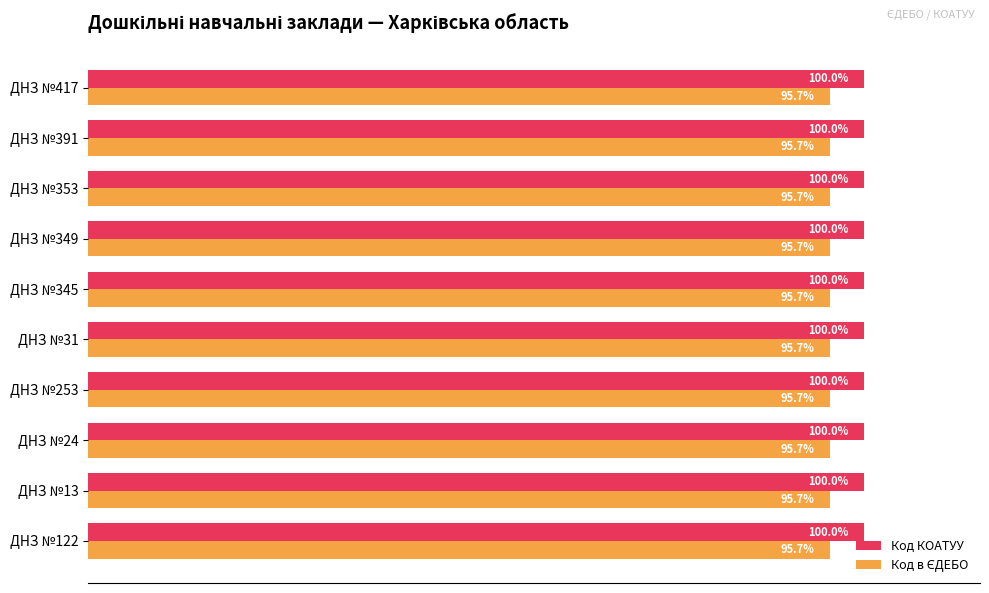

Does the chart contain stacked bars?

No